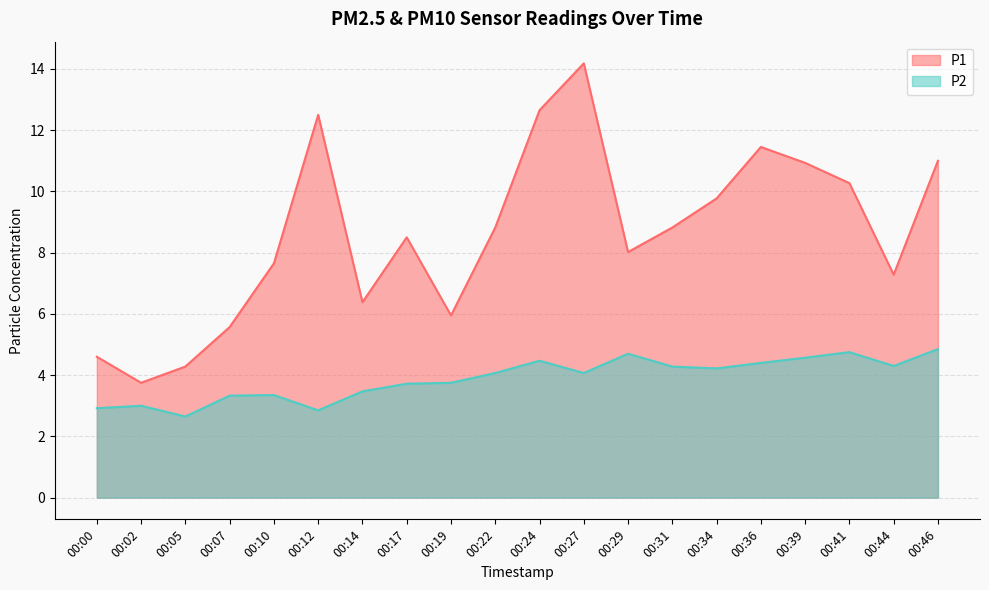

Rank the categories by P2 value from lowest to highest.

00:05, 00:12, 00:00, 00:02, 00:07, 00:10, 00:14, 00:17, 00:19, 00:22, 00:27, 00:34, 00:31, 00:44, 00:36, 00:24, 00:39, 00:29, 00:41, 00:46